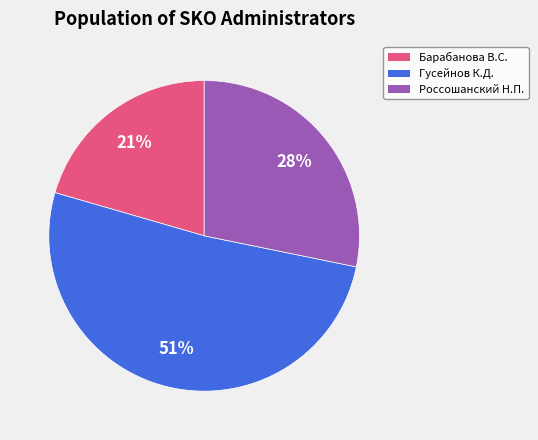

To the nearest percent, what is the average slice percentage?

33%